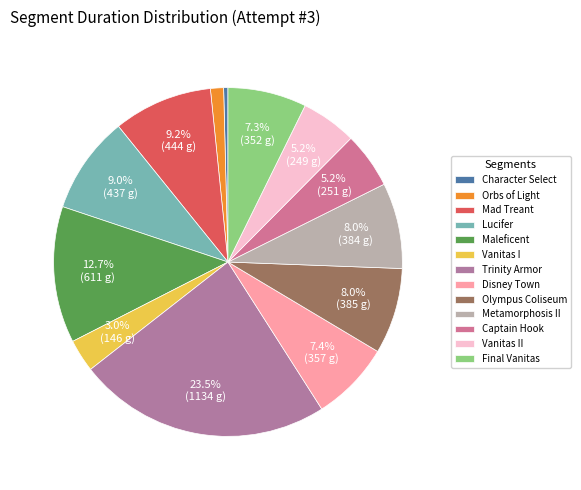

Combined, do Vanitas I and Olympus Coliseum account for over 50%?

No